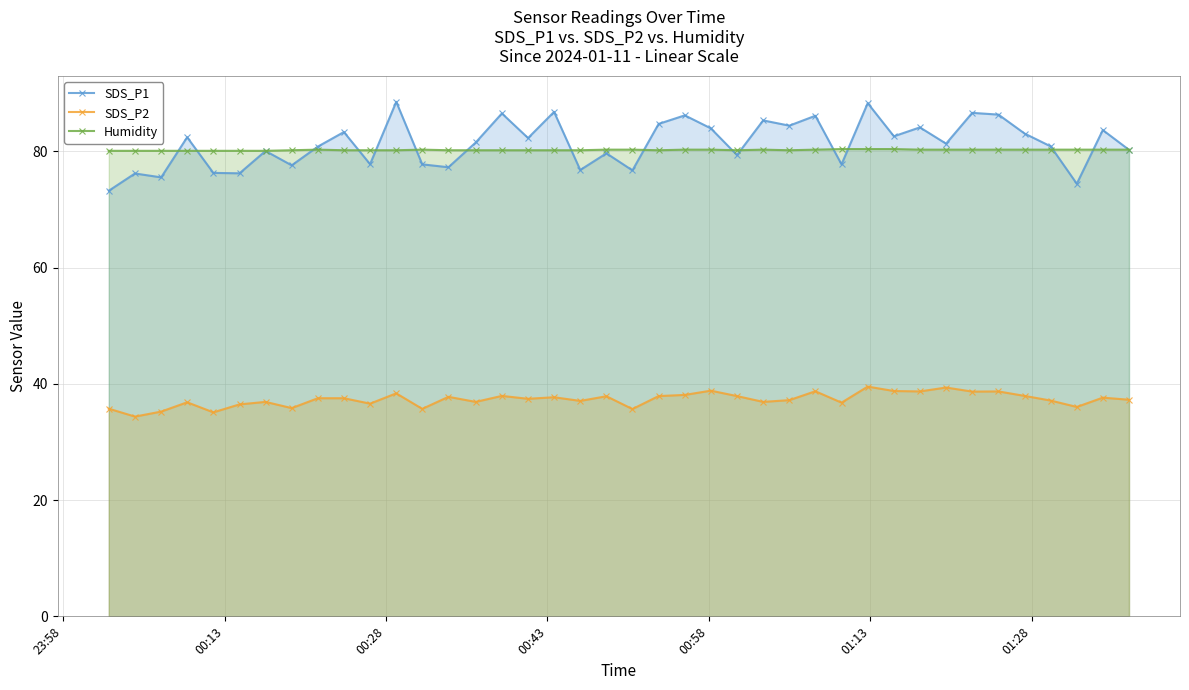

What is the value of the Humidity point at the 4th from the left?

80.1